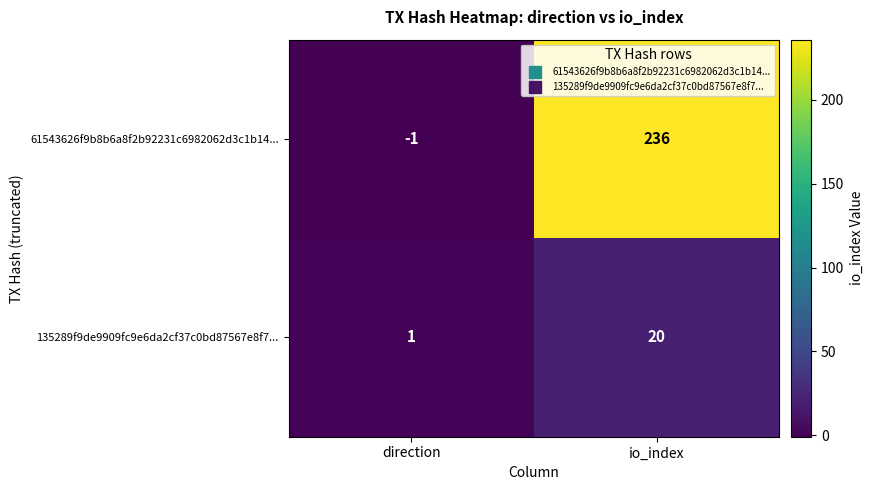

Count the number of data series in this chart.

2